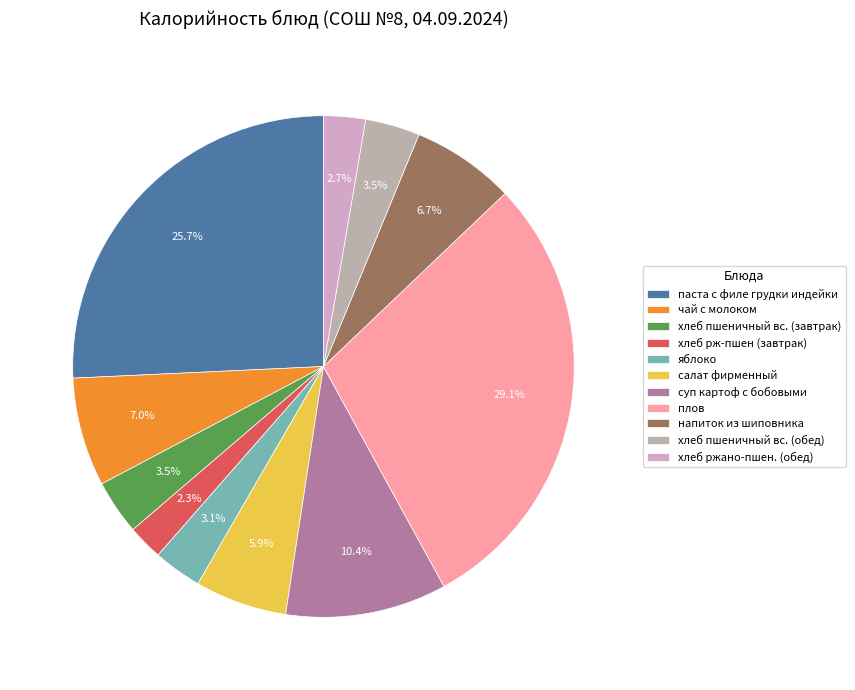

What percentage is the паста с филе грудки индейки slice, to the nearest percent?

26%